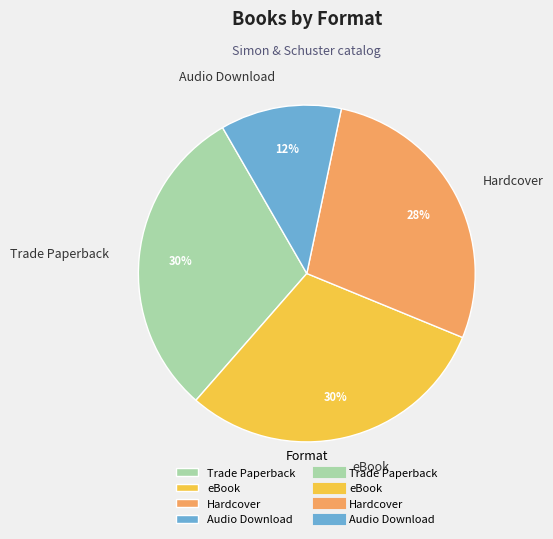

To the nearest percent, what is the average slice percentage?

25%